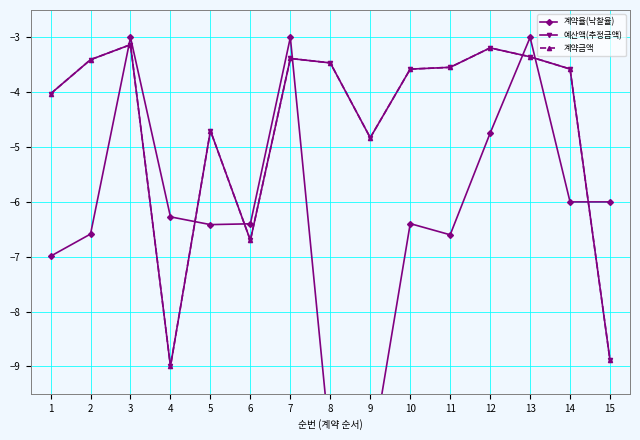

What is the difference between the maximum and minimum values in the 예산액(추정금액) series?

5.9